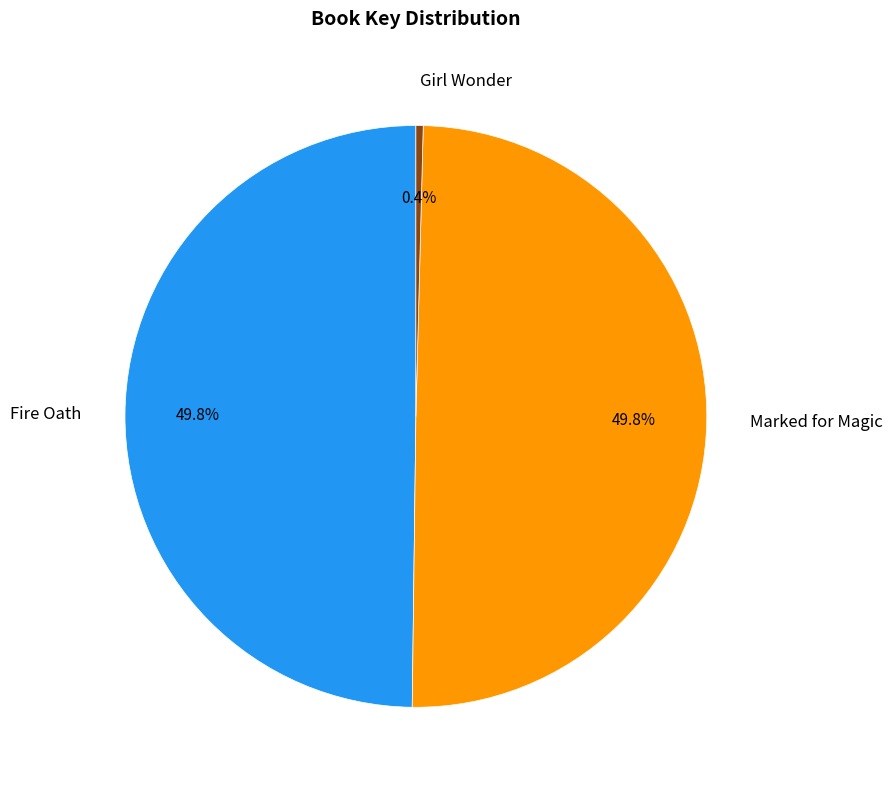

True or false: Marked for Magic accounts for 59% of the total.

False